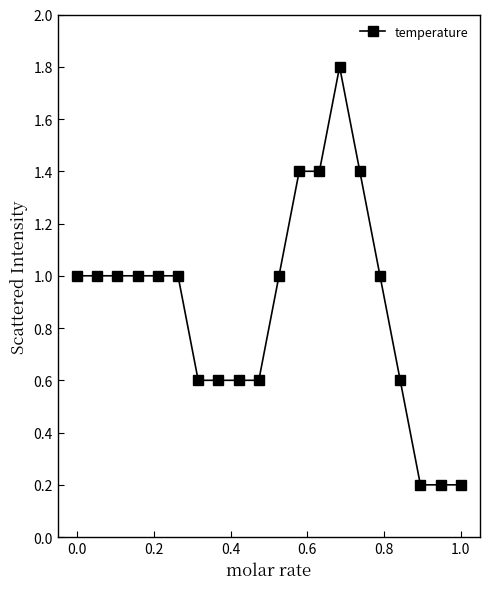

True or false: there are more than 0 points higher than both neighbors.

True